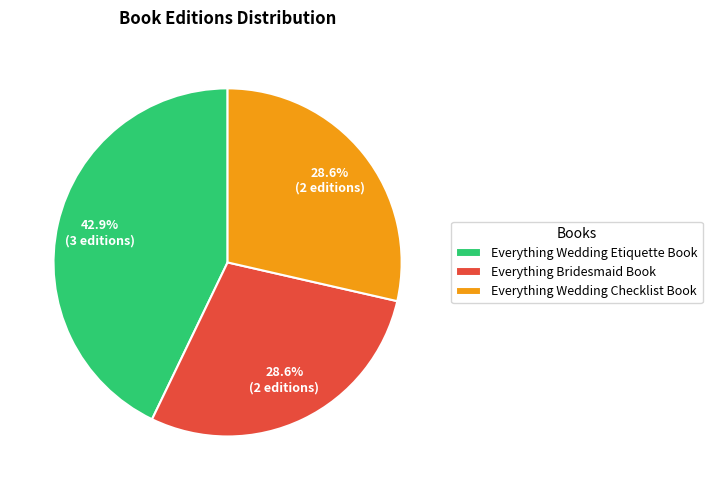

How much of the chart is everything except Everything Wedding Etiquette Book?

57.1%